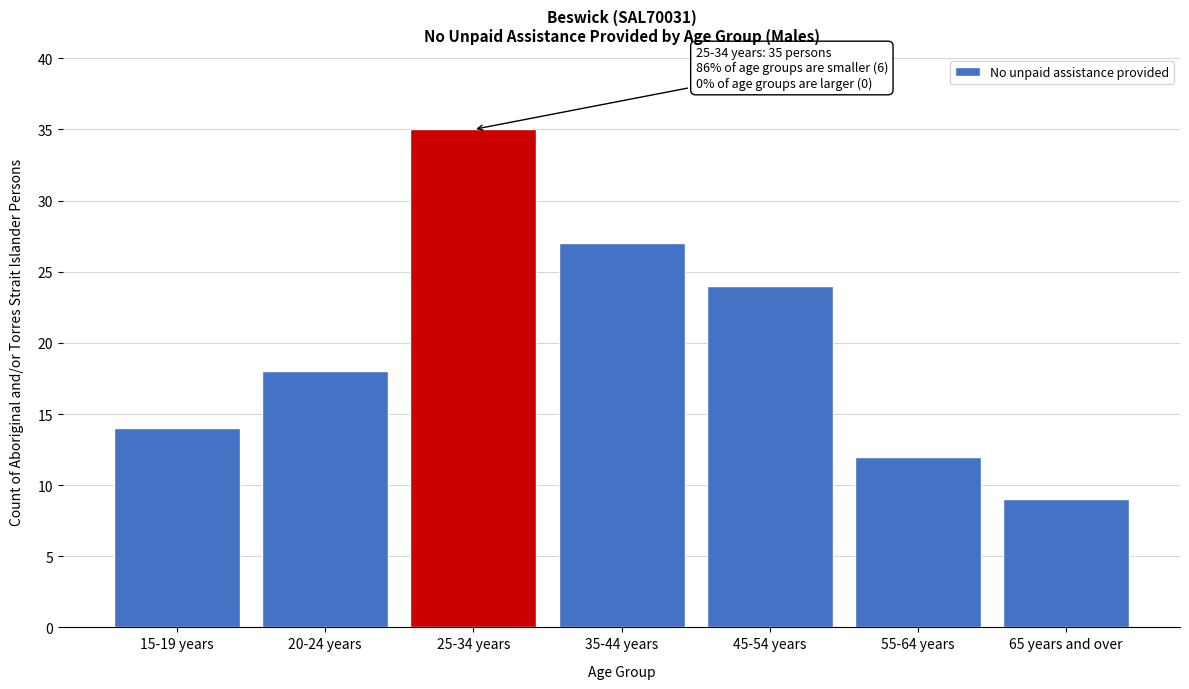

Reading left to right, transcribe all the data shown in this chart.

14	18	35	27	24	12	9